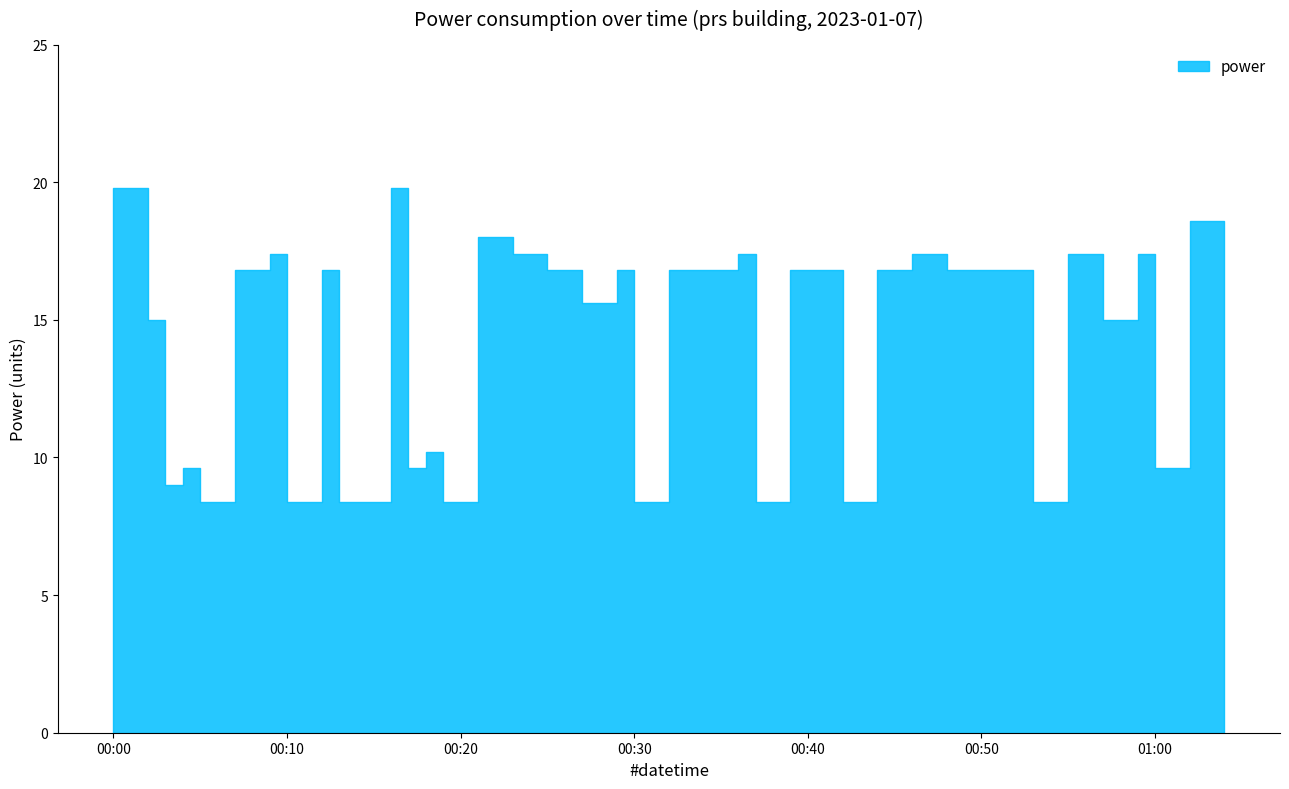

Rank the categories by value from lowest to highest.

2023-01-07T00:05:00, 2023-01-07T00:10:00, 2023-01-07T00:13:00, 2023-01-07T00:14:00, 2023-01-07T00:19:00, 2023-01-07T00:30:00, 2023-01-07T00:37:00, 2023-01-07T00:42:00, 2023-01-07T00:53:00, 2023-01-07T00:03:00, 2023-01-07T00:04:00, 2023-01-07T00:17:00, 2023-01-07T01:00:00, 2023-01-07T00:18:00, 2023-01-07T00:02:00, 2023-01-07T00:57:00, 2023-01-07T00:27:00, 2023-01-07T00:07:00, 2023-01-07T00:12:00, 2023-01-07T00:25:00, 2023-01-07T00:29:00, 2023-01-07T00:32:00, 2023-01-07T00:34:00, 2023-01-07T00:39:00, 2023-01-07T00:41:00, 2023-01-07T00:44:00, 2023-01-07T00:48:00, 2023-01-07T00:50:00, 2023-01-07T00:52:00, 2023-01-07T00:09:00, 2023-01-07T00:23:00, 2023-01-07T00:36:00, 2023-01-07T00:46:00, 2023-01-07T00:55:00, 2023-01-07T00:59:00, 2023-01-07T00:21:00, 2023-01-07T01:04:00, 2023-01-07T01:02:00, 2023-01-07T00:00:00, 2023-01-07T00:16:00